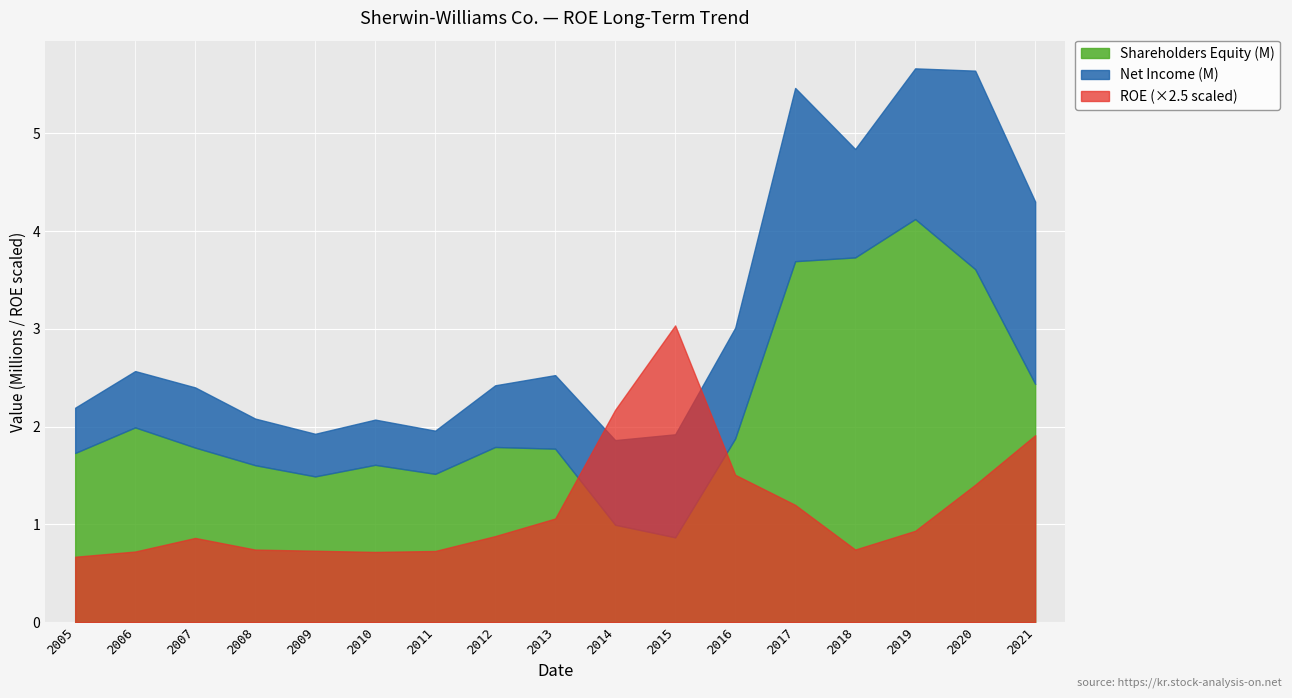

Count the number of categories in the chart.

17